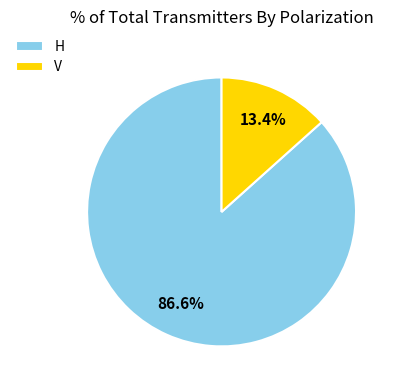

What is the ratio of the value at V to the value at H?

0.2